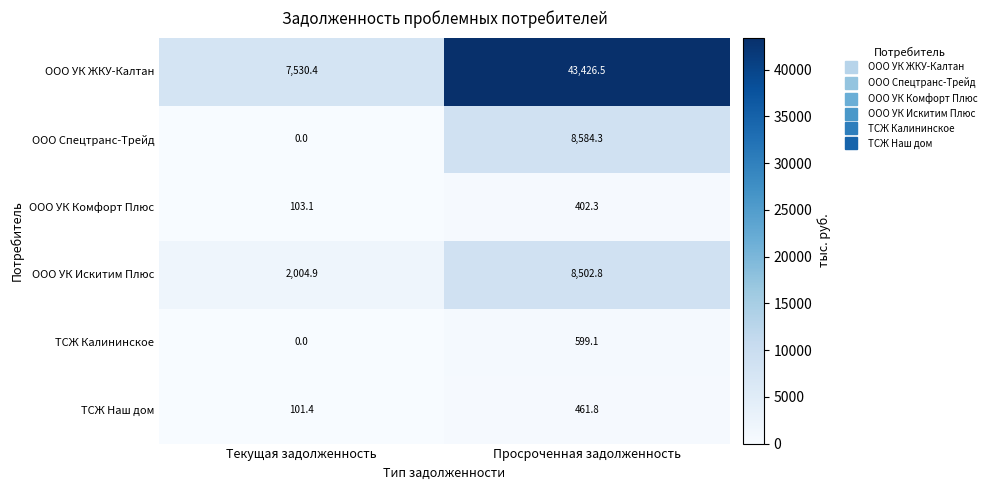

What is the sum of all ООО УК ЖКУ-Калтан values?

50956.9